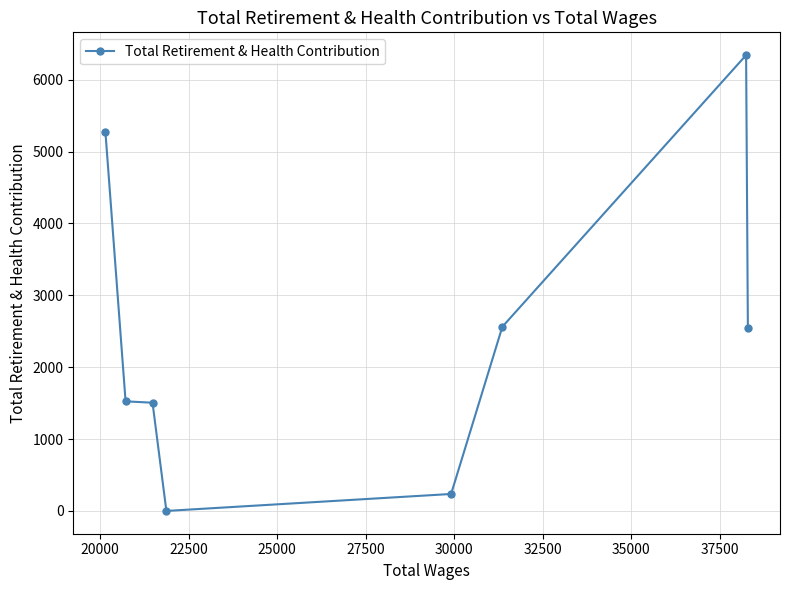

What is the sum of all values?

19991